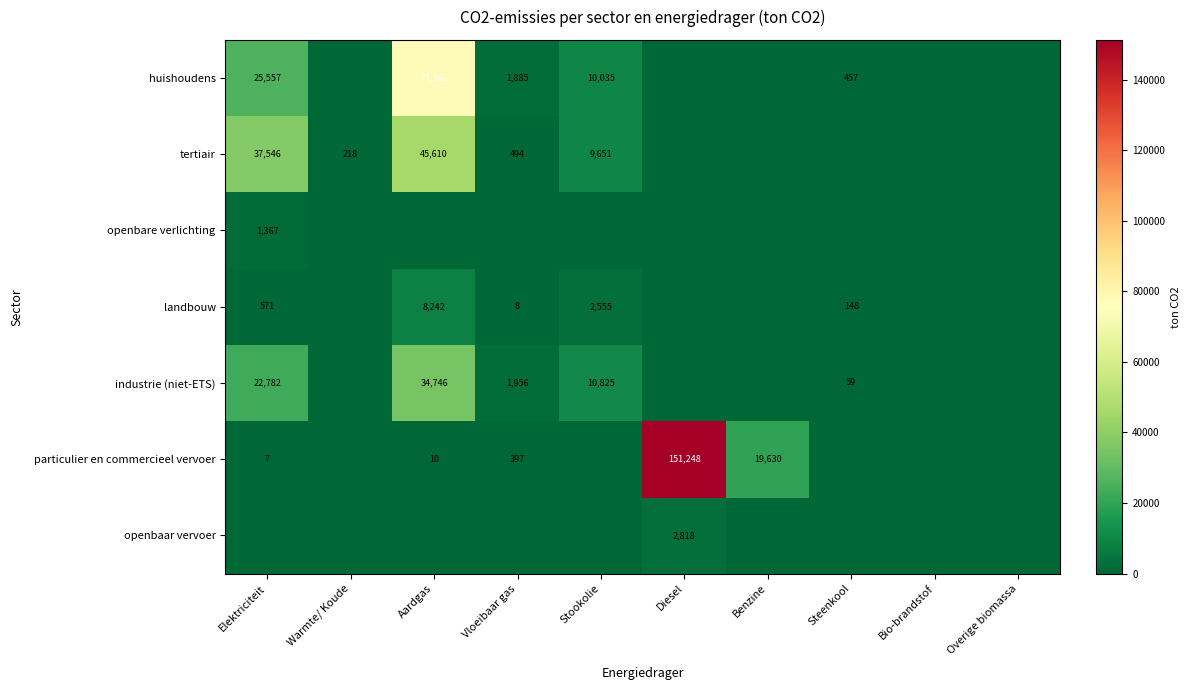

The value of tertiair at Stookolie is 9651. True or false?

True